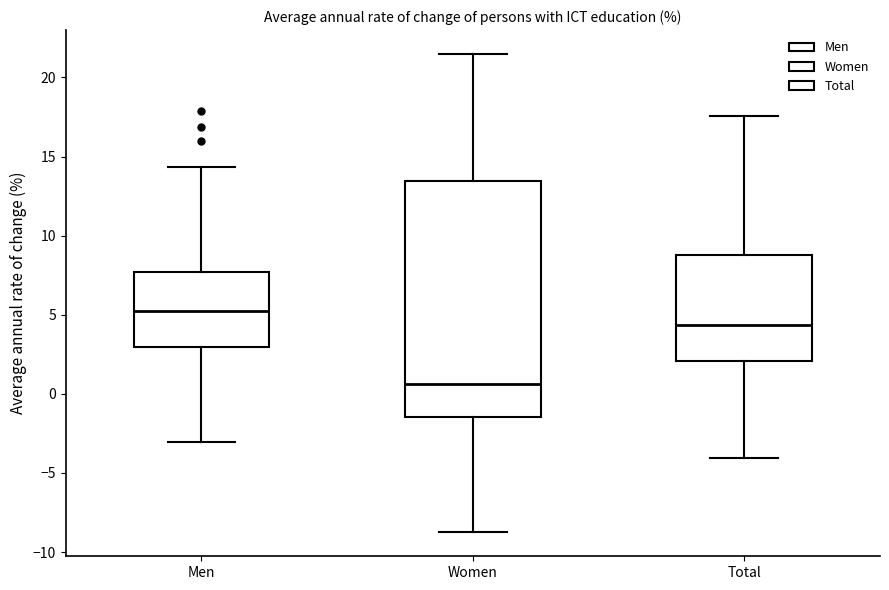

Reading left to right, read every box against the y-axis: the position of its median line, the range the box covers, and the ends of its whiskers. The values are not printed on the chart, so give them approximately, as read against the axis.

Men: median 5.0, box 3.0 to 7.5, whiskers -3.0 to 14.5
Women: median 0.5, box -1.5 to 13.5, whiskers -9.0 to 21.5
Total: median 4.5, box 2.0 to 9.0, whiskers -4.0 to 17.5